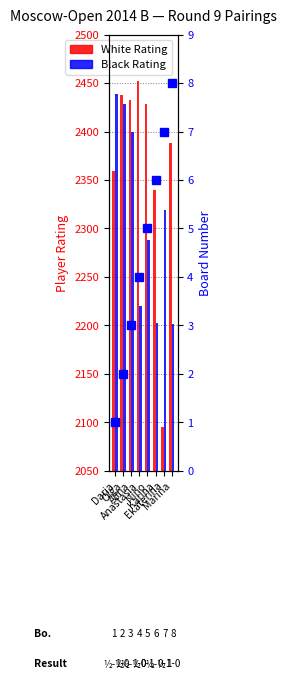

Where is Black Rating nearest to the value 2320?

Ekaterina